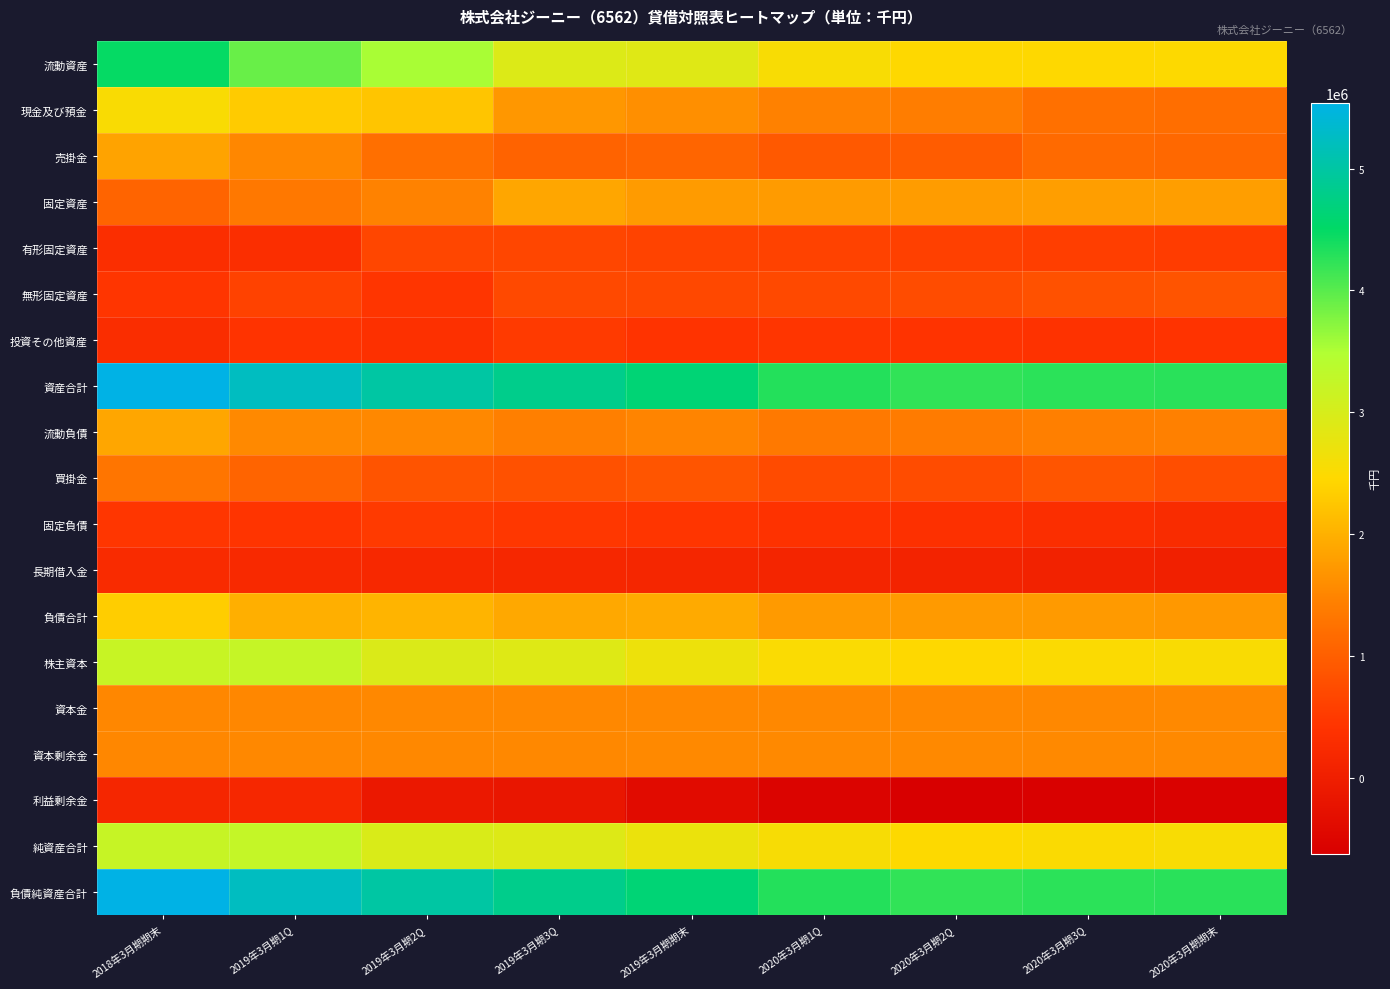

What is the total value across all series at 2019年3月期2Q?

33921414